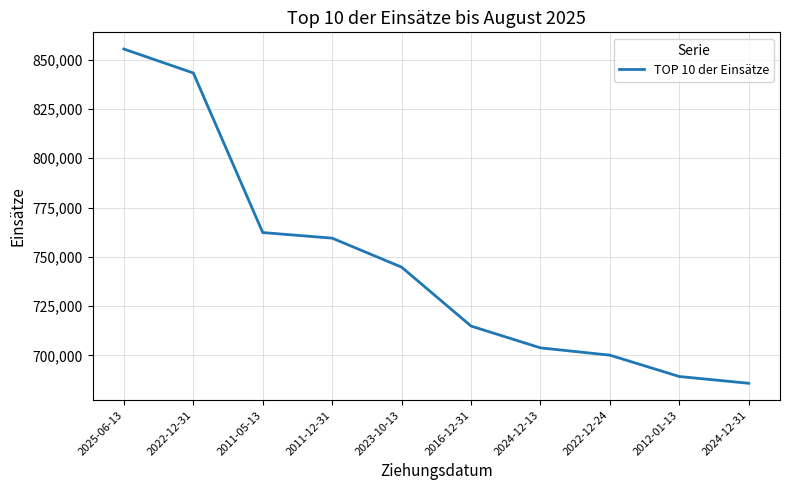

List the labels in order of value, smallest first.

2024-12-31, 2012-01-13, 2022-12-24, 2024-12-13, 2016-12-31, 2023-10-13, 2011-12-31, 2011-05-13, 2022-12-31, 2025-06-13